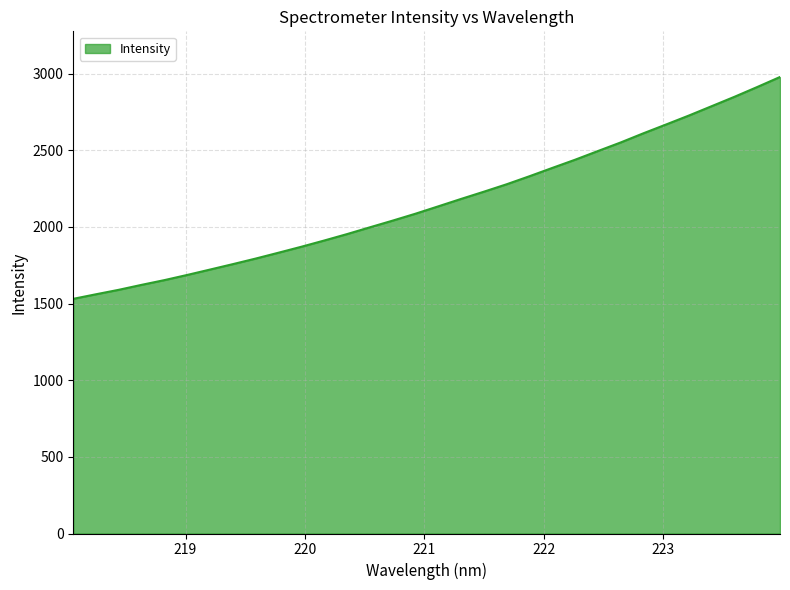

What is the minimum value shown in the chart?

1531.3